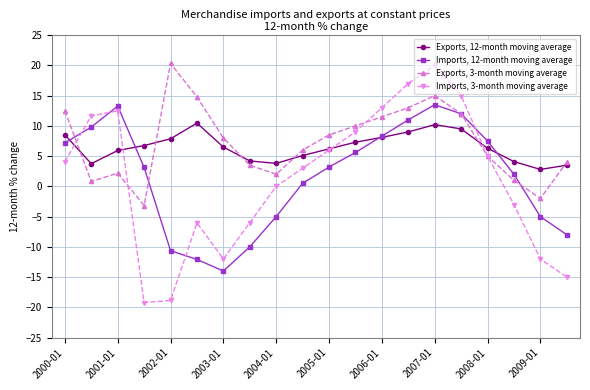

Rank the series by their maximum value, from highest to lowest.

Exports, 3-month moving average, Imports, 3-month moving average, Imports, 12-month moving average, Exports, 12-month moving average